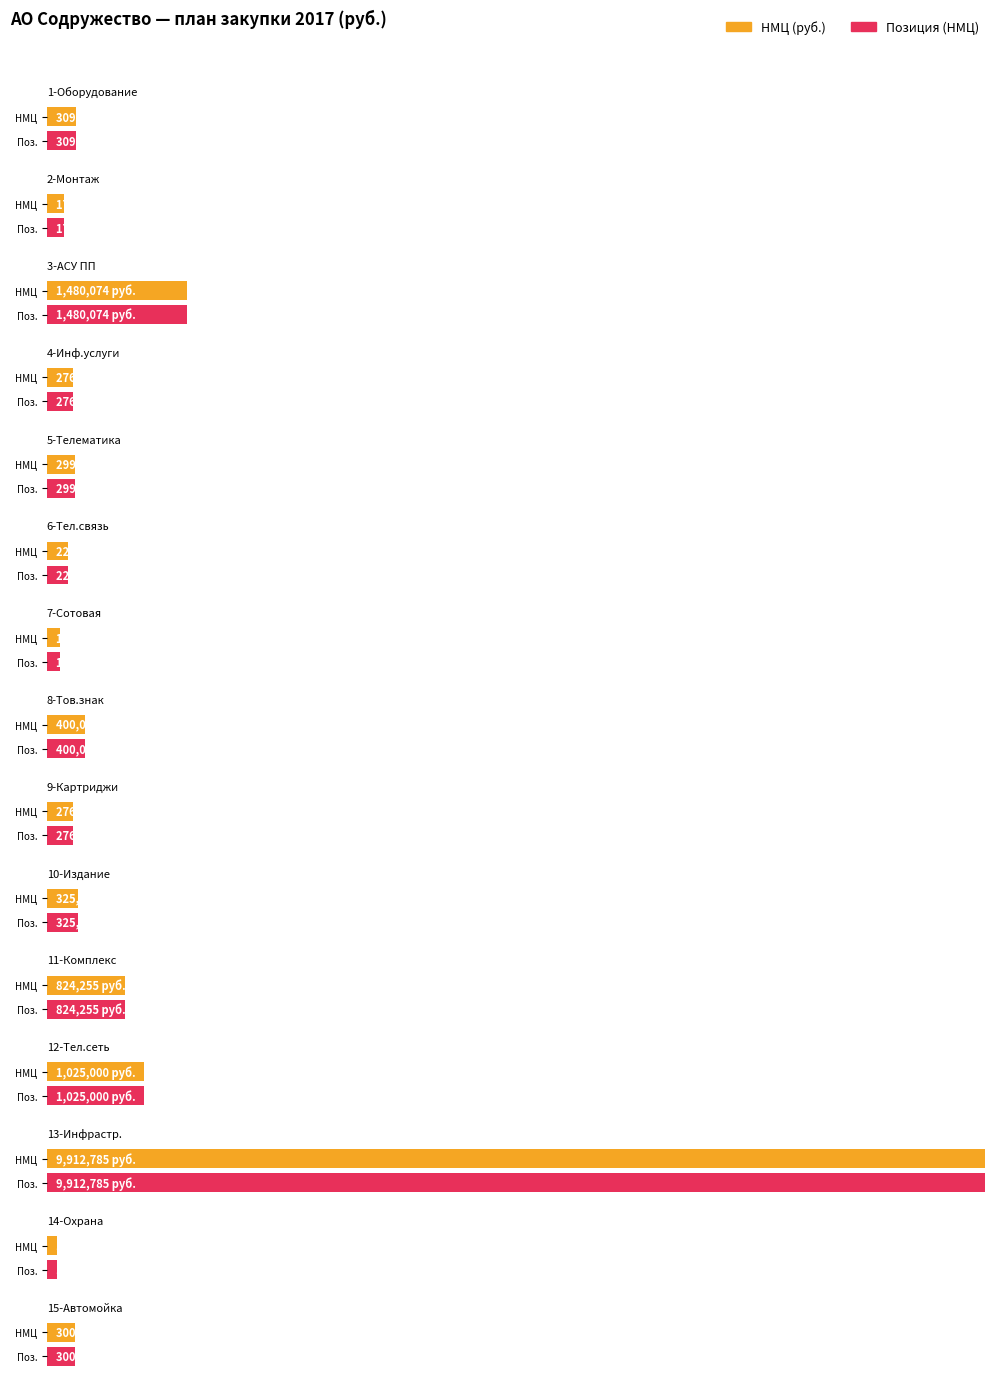

Reading left to right, what are all the values shown in this chart?

Значение (min цена): 1=309839.5	2=178648.0	3=1480074.0	4=276132.0	5=299204.0	6=221013.0	7=134160.0	8=400000.0	9=276148.0	10=325200.0	11=824255.0	12=1025000.0	13=9912785.1	14=102000.0	15=300000.0
Порядковый номер: 1=1.0	2=2.0	3=3.0	4=4.0	5=5.0	6=6.0	7=7.0	8=8.0	9=9.0	10=10.0	11=11.0	12=12.0	13=13.0	14=14.0	15=15.0